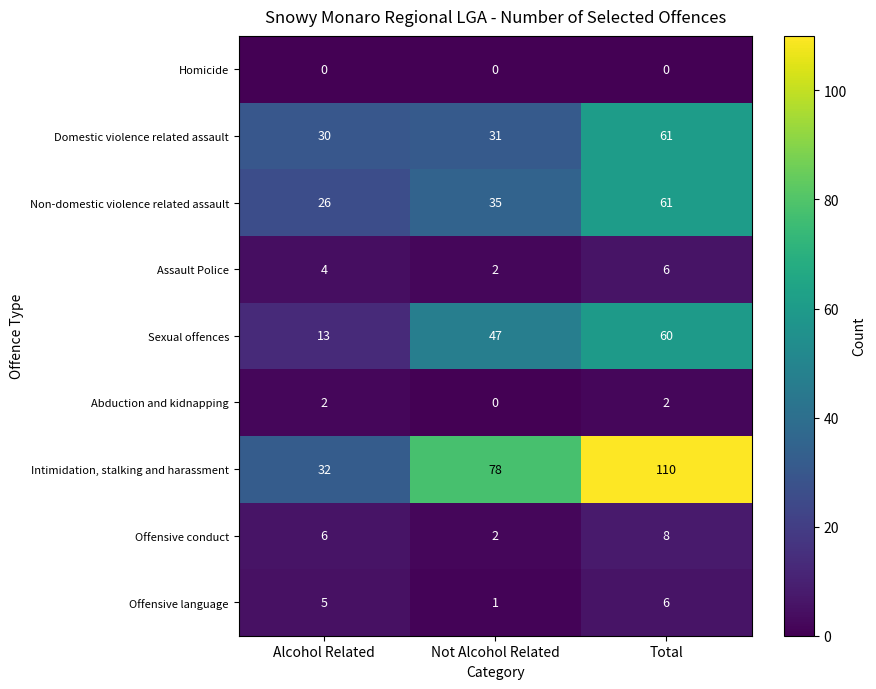

Is the value of Abduction and kidnapping at Alcohol Related greater than the value of Sexual offences at Total?

No